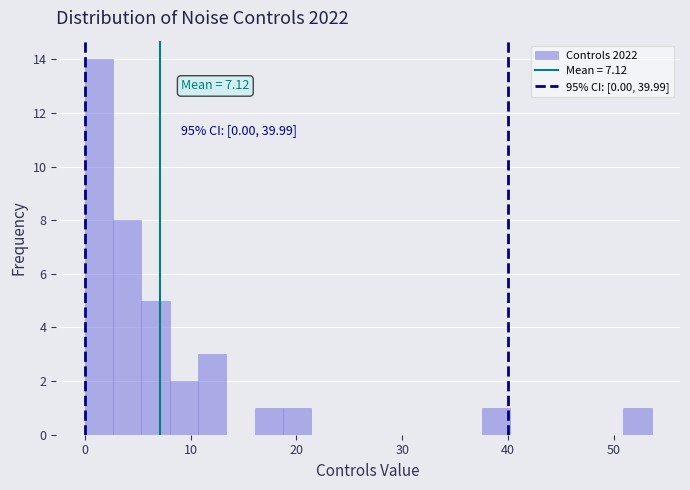

Around what value on the x-axis is the tallest bar? Give the approximate position of its centre, as read against the axis.

1